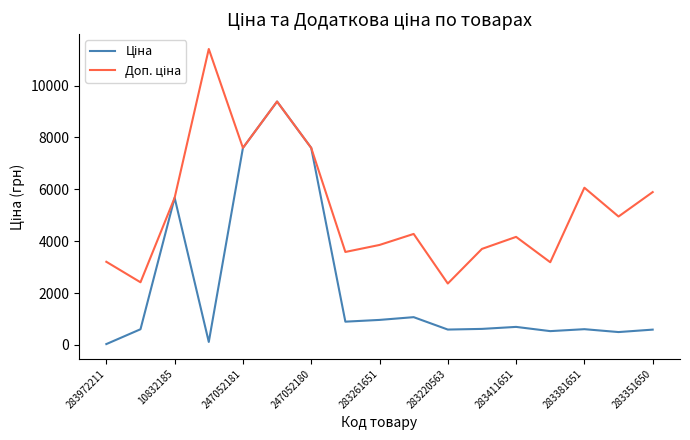

Is this an area chart (filled region under the line)?

No